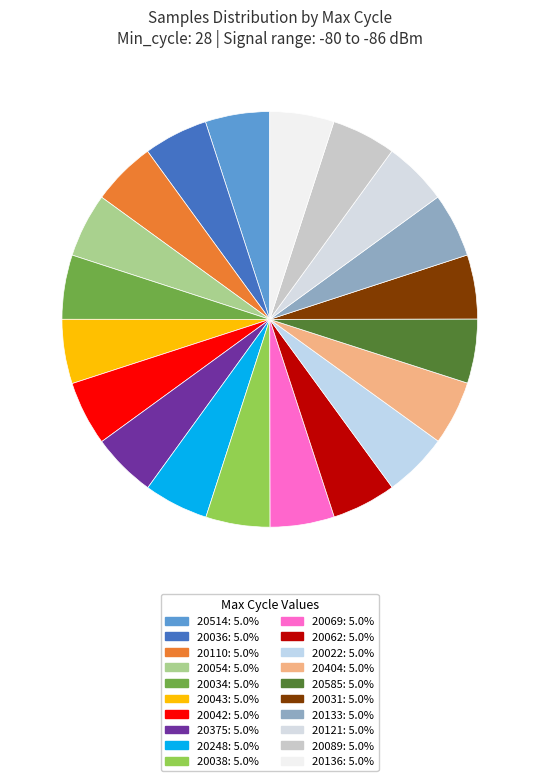

How many segments does this pie chart have?

20